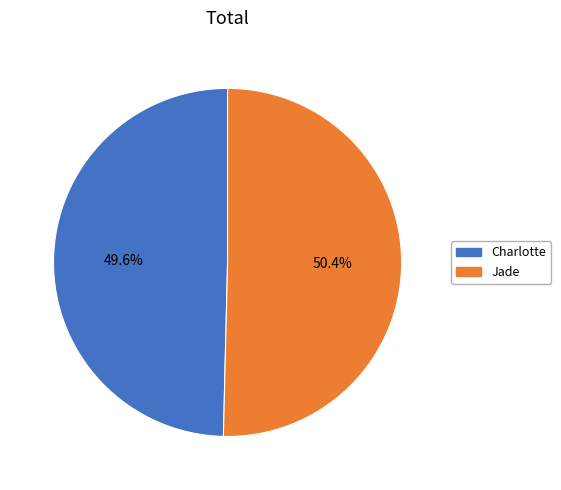

What is the majority slice?

Jade